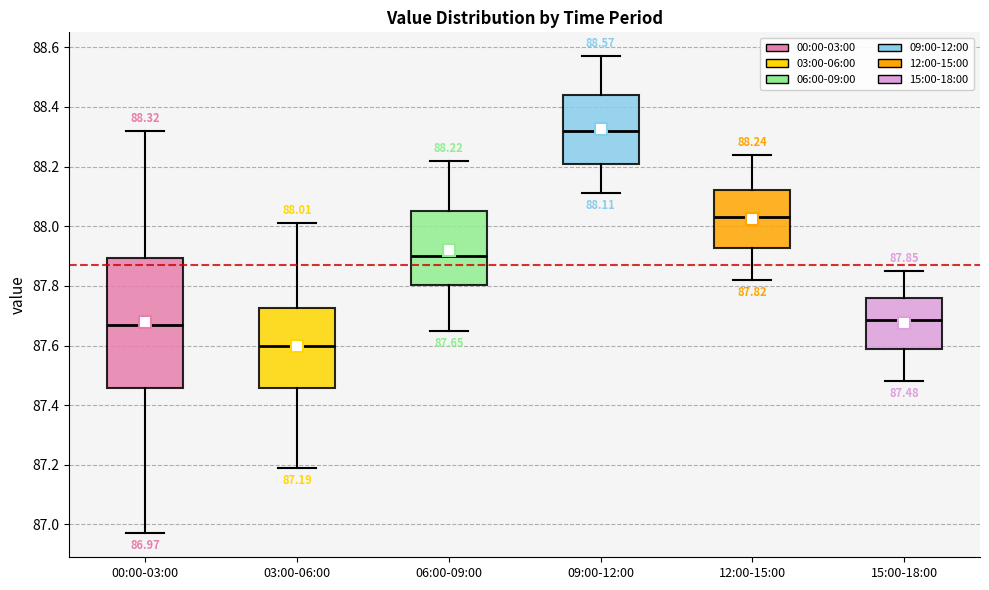

Which box's median line is the lowest?

03:00-06:00